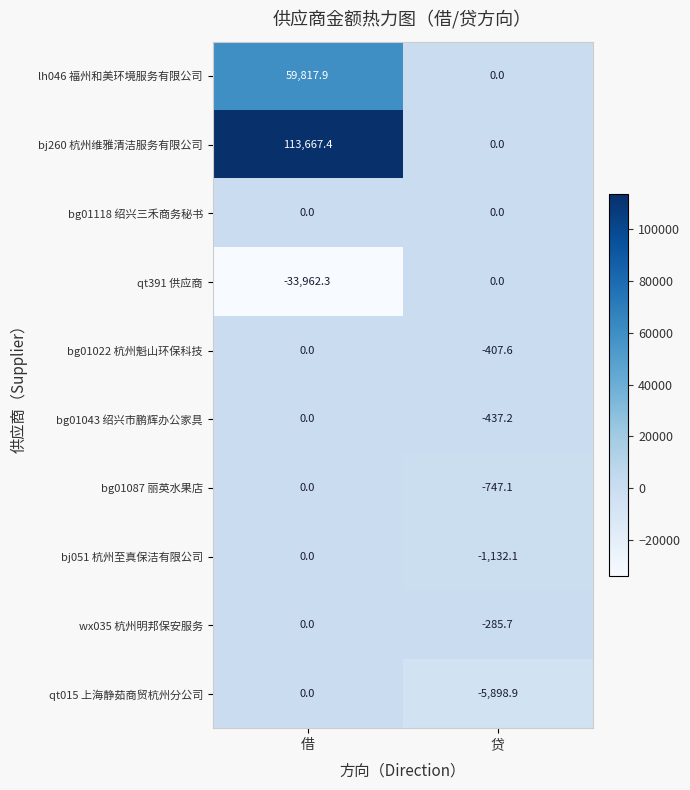

What is the total value across all series at 贷?

-8908.6